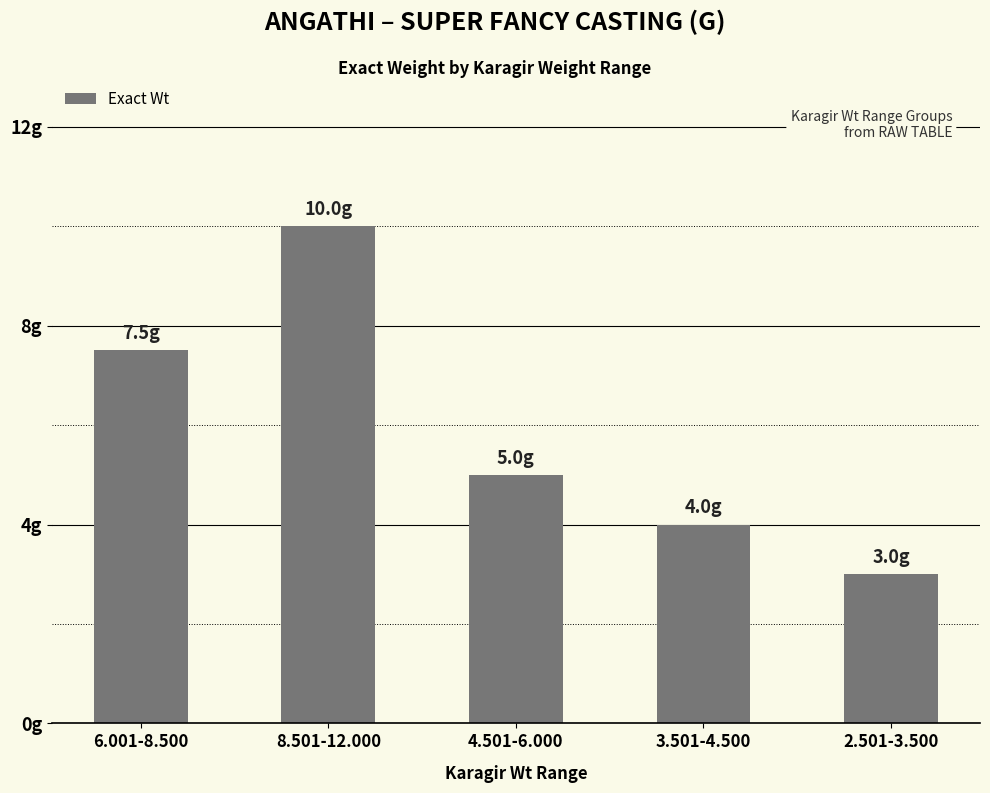

Are the bars horizontal?

No